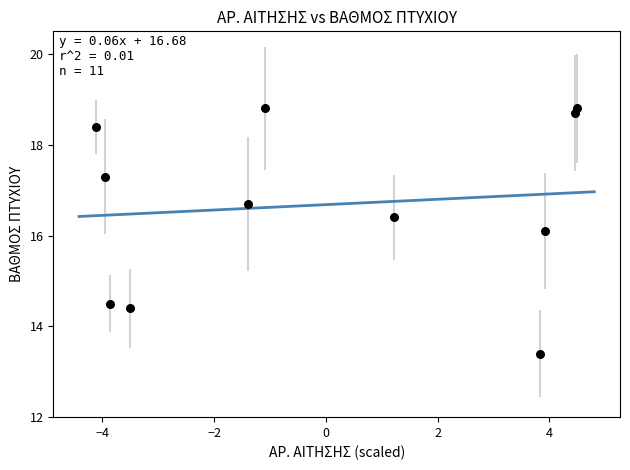

What Y value in the scatter plot is closest to 16?

16.1